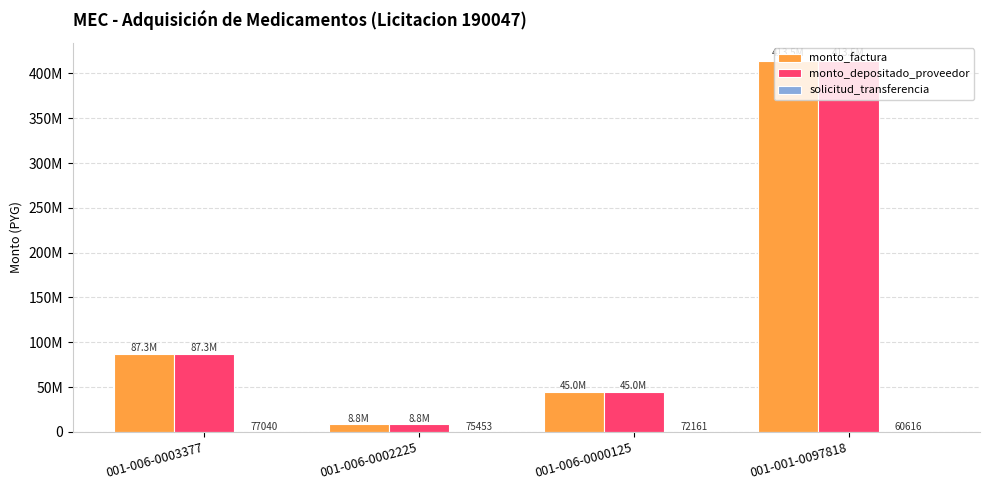

Are the bars horizontal?

No